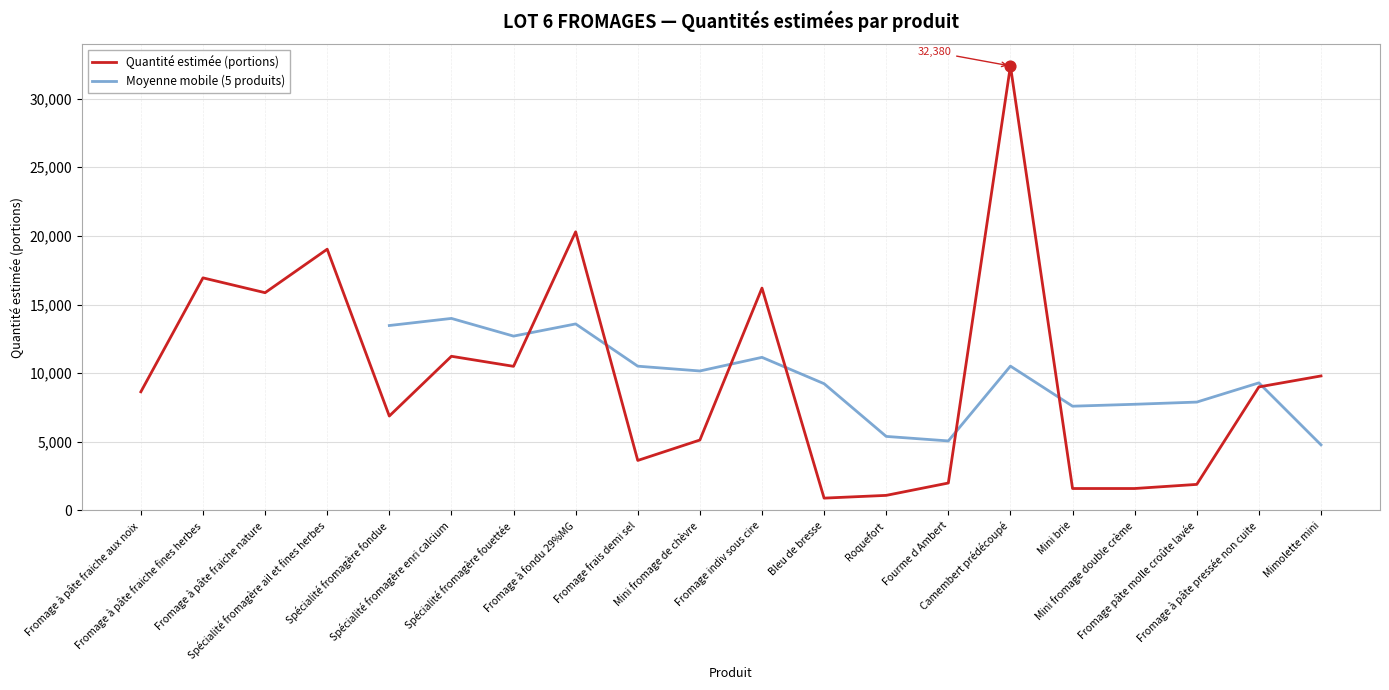

What is the change in value from Fromage à pâte fraiche fines herbes to Spécialité fromagère ail et fines herbes?

+2088